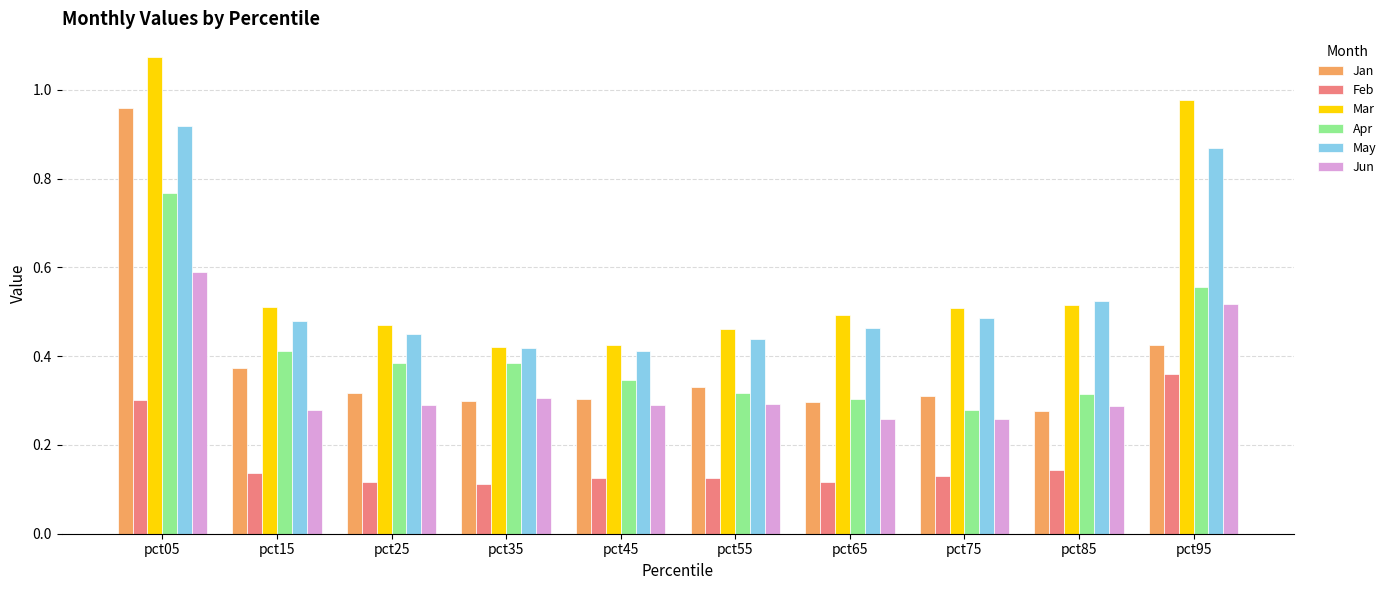

Which category has the highest value in the Mar series?

pct05